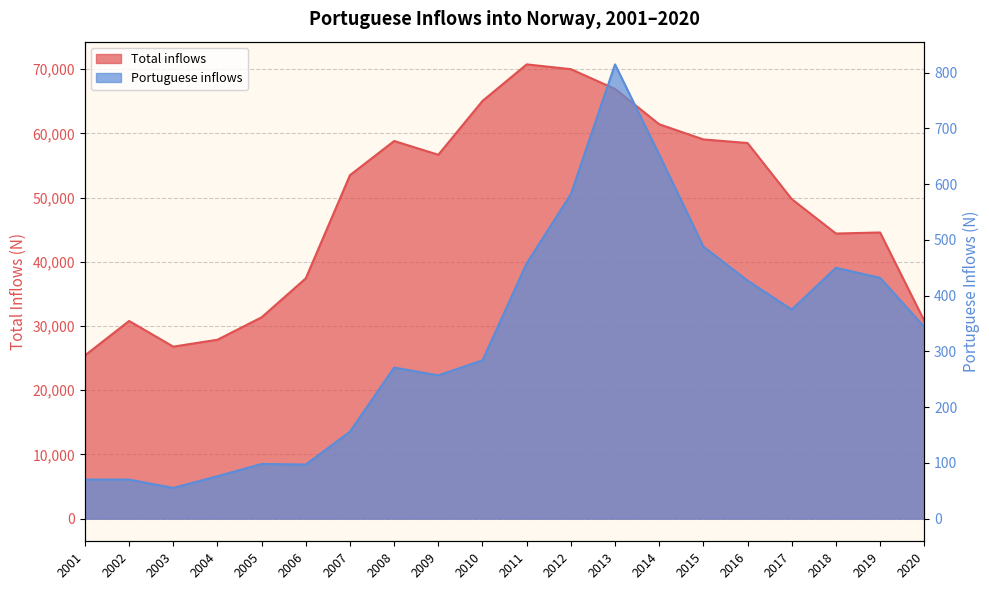

At which category does Total inflows reach its first local valley?

2003